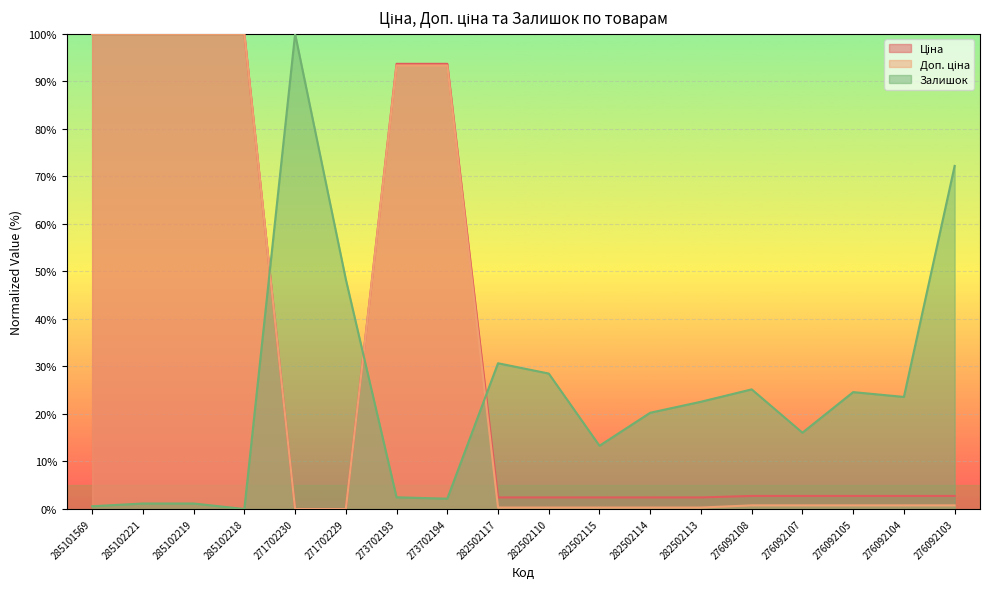

Between which two adjacent categories do Залишок and Доп. ціна first intersect?

285102218 and 271702230